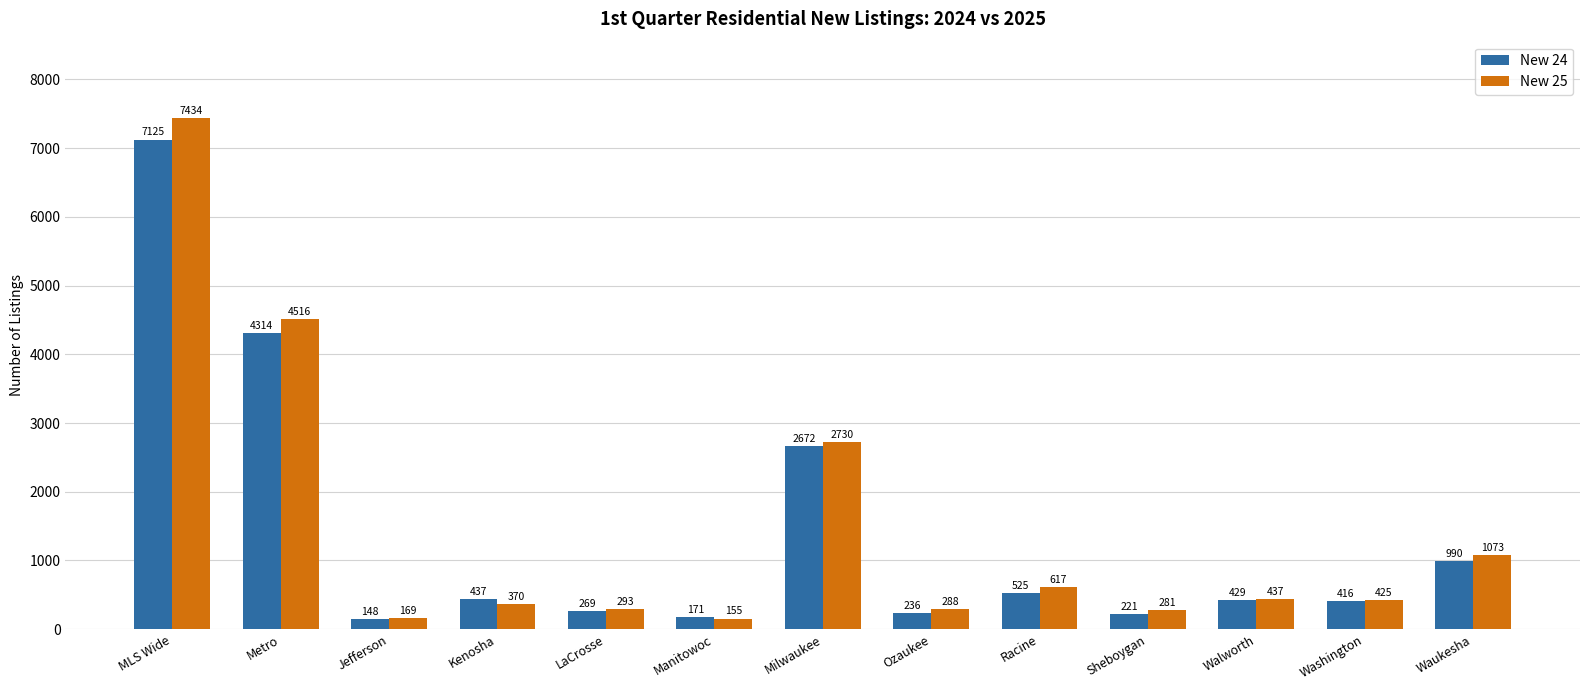

How many data points does each series have?

13